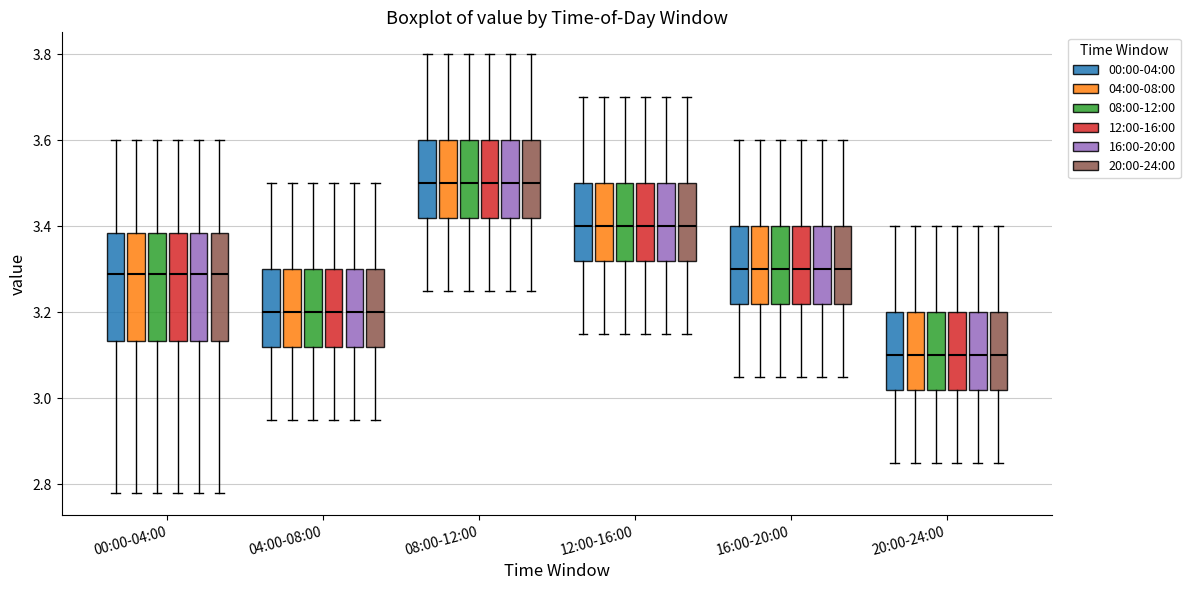

Where does the median line of the box for 04:00-08:00 (08:00-12:00) sit on the y-axis? The values are not printed on the chart, so give them approximately, as read against the axis.

3.20